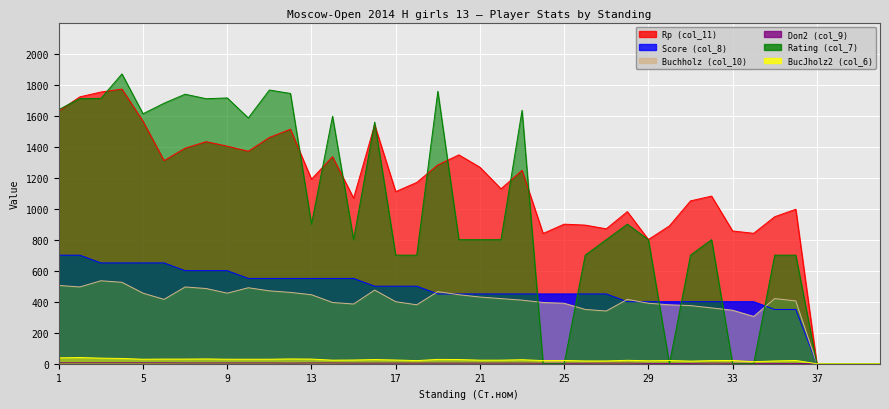

What are all the series names shown in the legend?

Rp (col_11), Score (col_8), Buchholz (col_10), Doп2 (col_9), Rating (col_7), BucJholz2 (col_6)